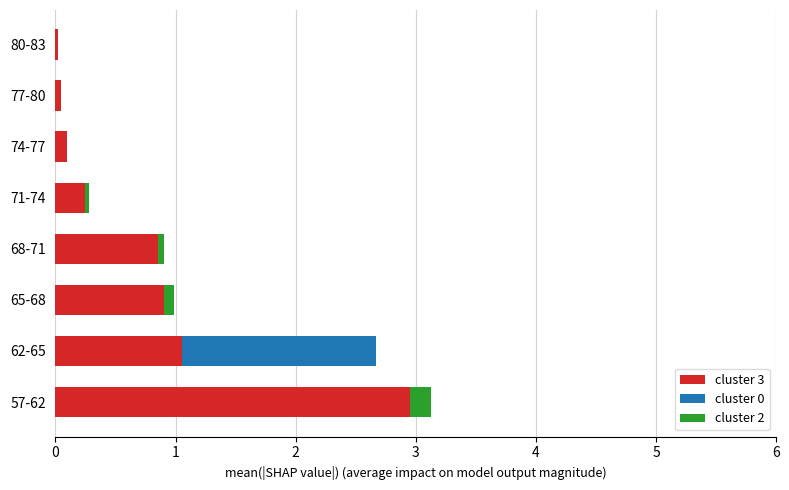

Which category has the highest value in the cluster 3 series?

57-62